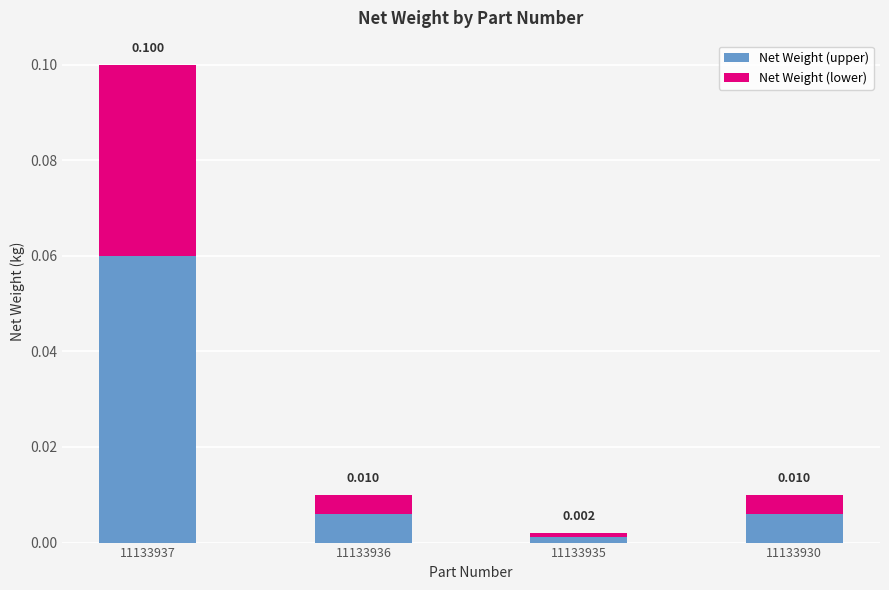

Which series has the largest range (max minus min)?

Net Weight (upper)